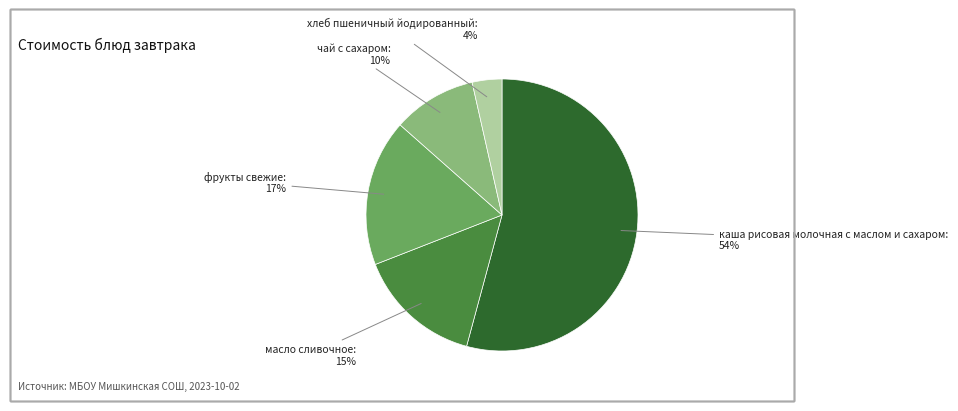

To the nearest percent, what is the average slice percentage?

20%